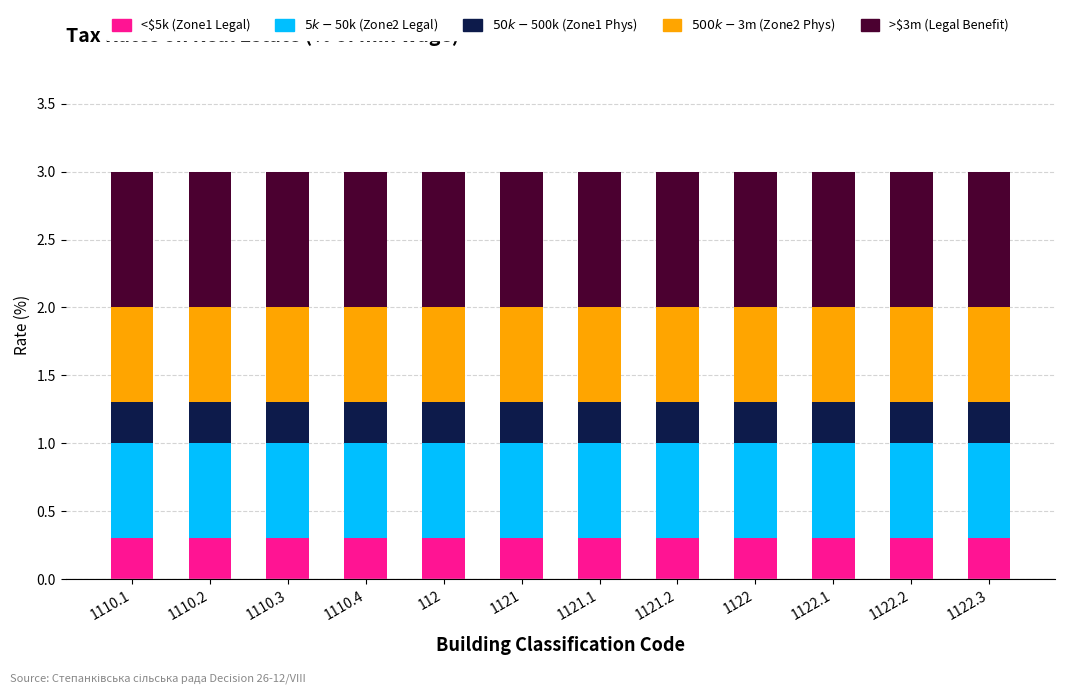

What is the total value across all series at 1110.1?

3.0